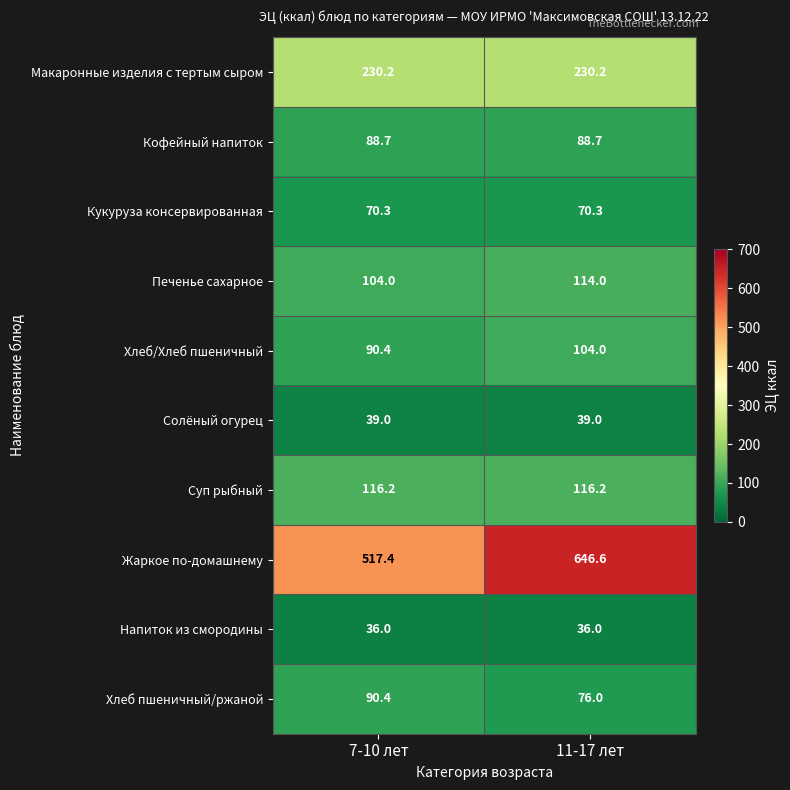

Reading left to right, transcribe all the data shown in this chart.

Макаронные изделия с тертым сыром: 230.2	230.2
Кофейный напиток: 88.7	88.7
Кукуруза консервированная: 70.3	70.3
Печенье сахарное: 104.0	114.0
Хлеб/Хлеб пшеничный: 90.4	104.0
Солёный огурец: 39.0	39.0
Суп рыбный: 116.2	116.2
Жаркое по-домашнему: 517.4	646.6
Напиток из смородины: 36.0	36.0
Хлеб пшеничный/ржаной: 90.4	76.0